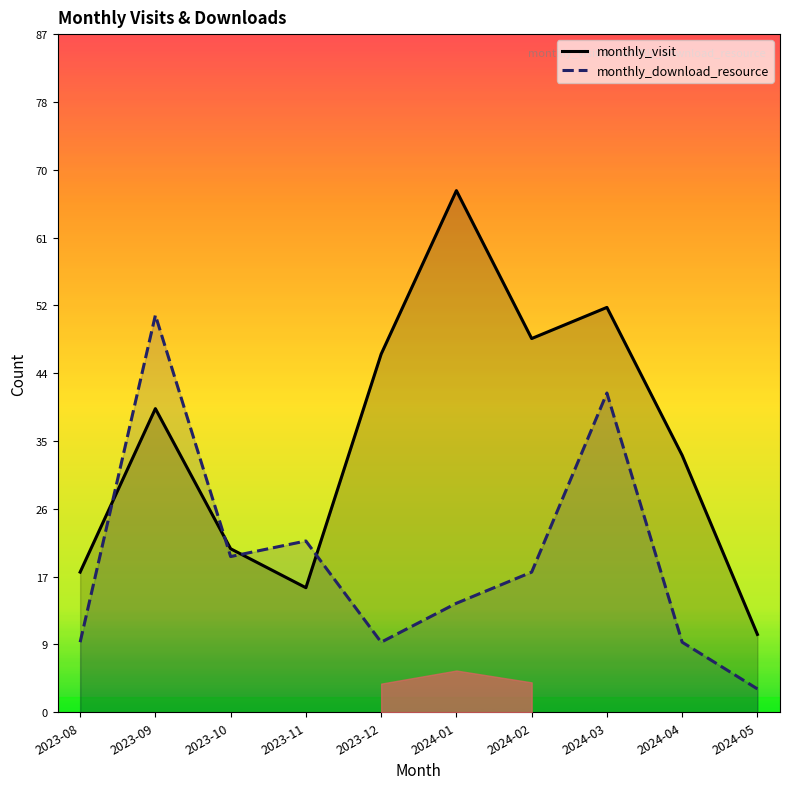

True or false: monthly_download_resource has a value of 9 at 2023-08.

True